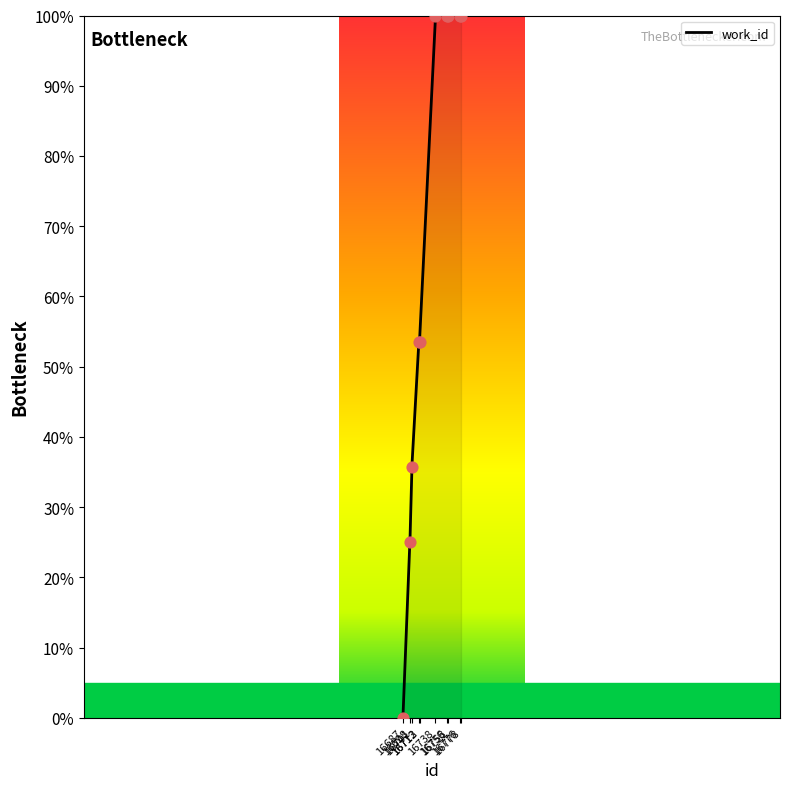

Between 16776 and 16698, which is larger?

16776